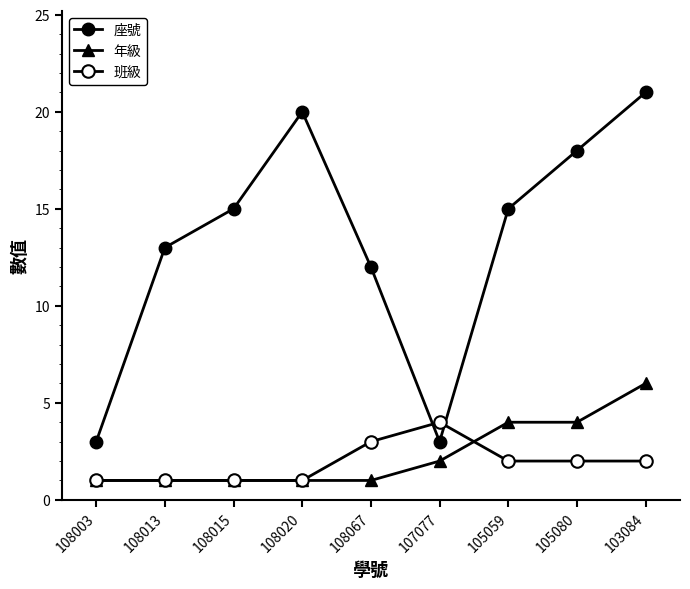

Which label corresponds to the smallest value in the chart?

108003